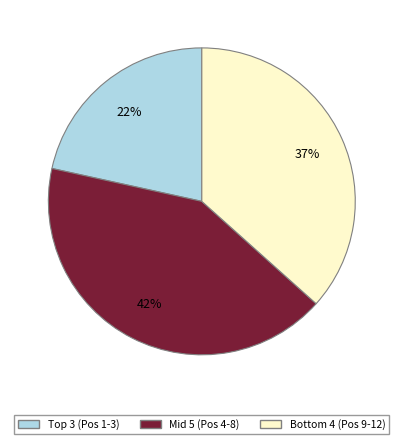

How many slices are in this pie chart?

3